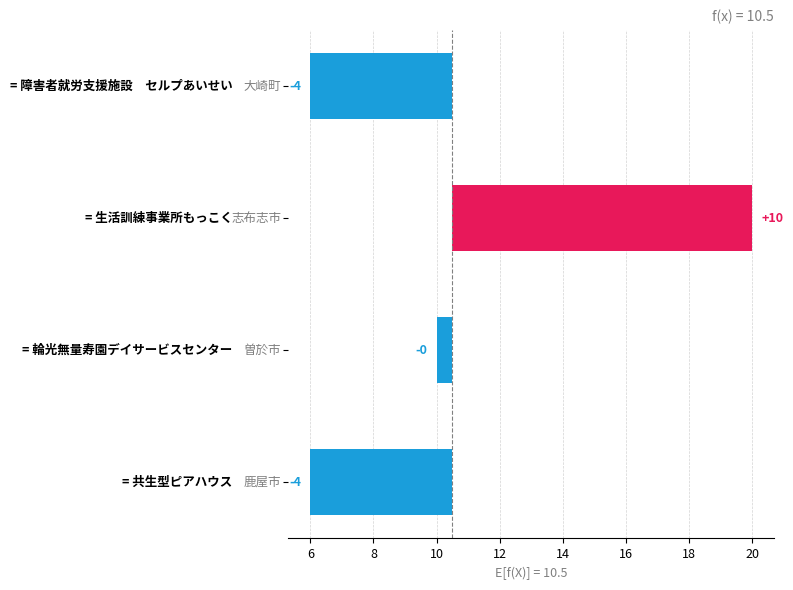

What is the value of the 2nd bar from the left?

-0.5